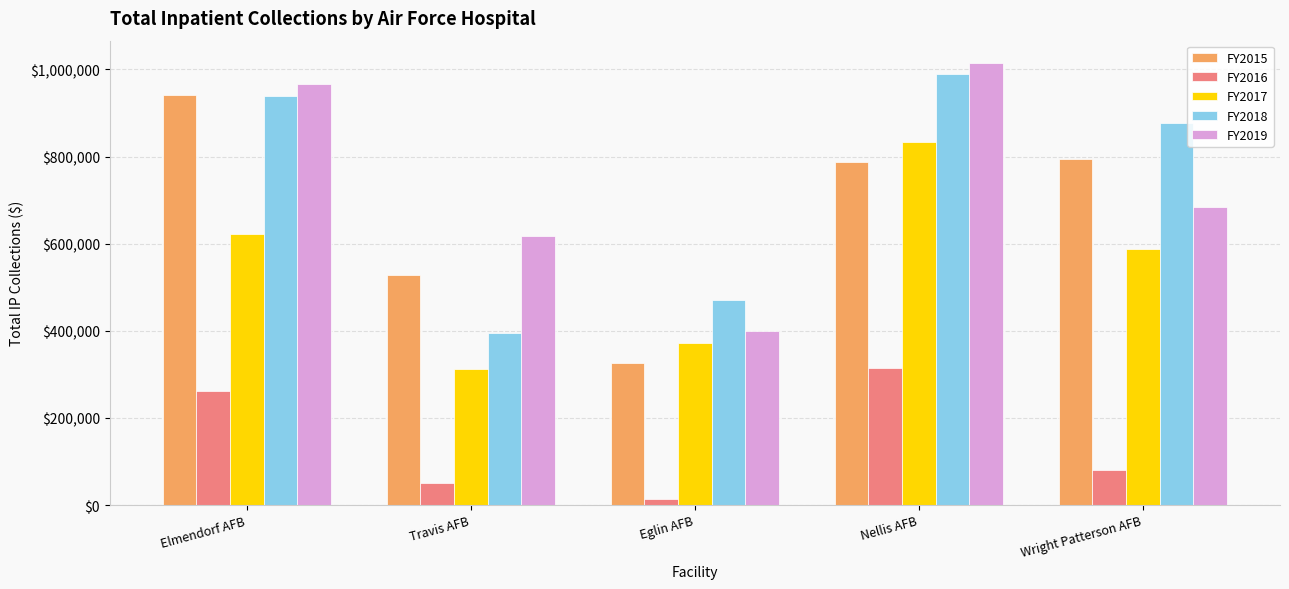

Is the value of FY2017 at Elmendorf AFB greater than the value of FY2018 at Eglin AFB?

Yes